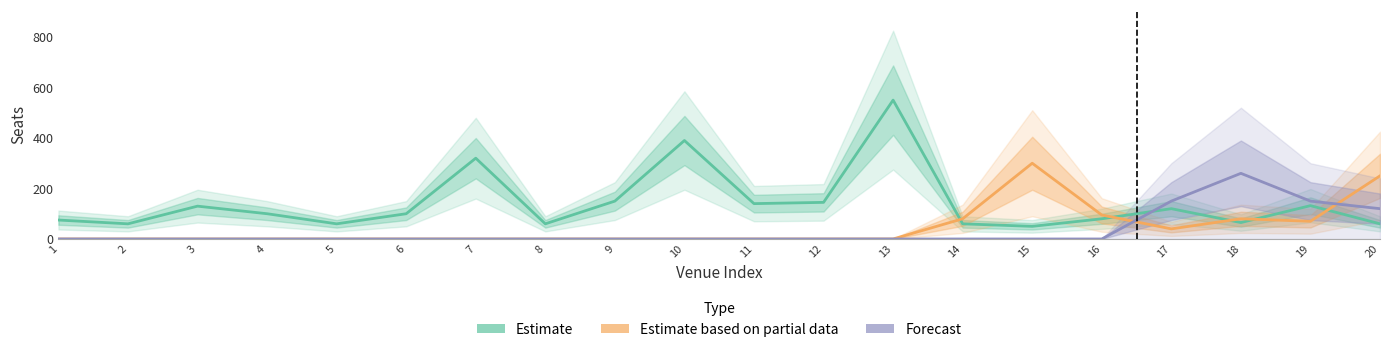

What is the sum of all Forecast values?

680